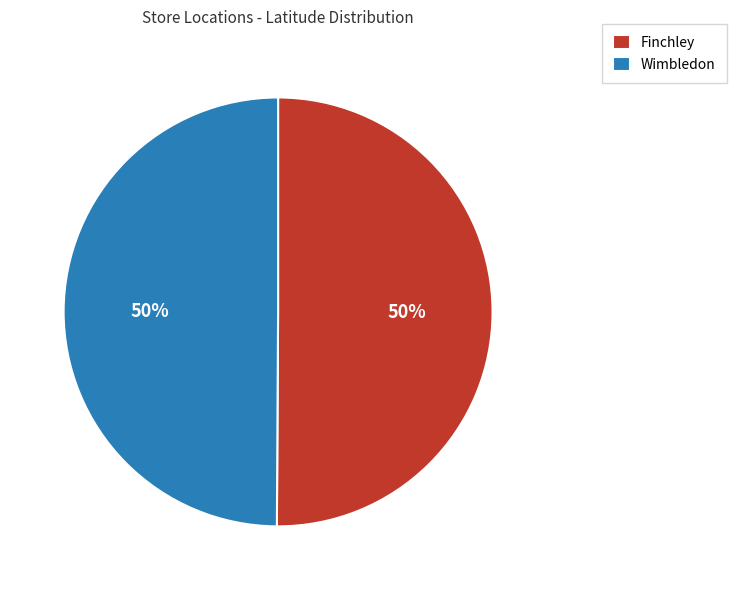

To the nearest percent, what is the combined percentage of Wimbledon and Finchley?

100%